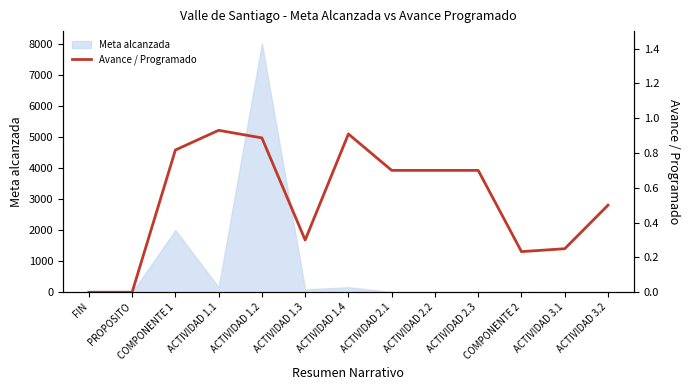

What is the greatest value displayed?

0.9